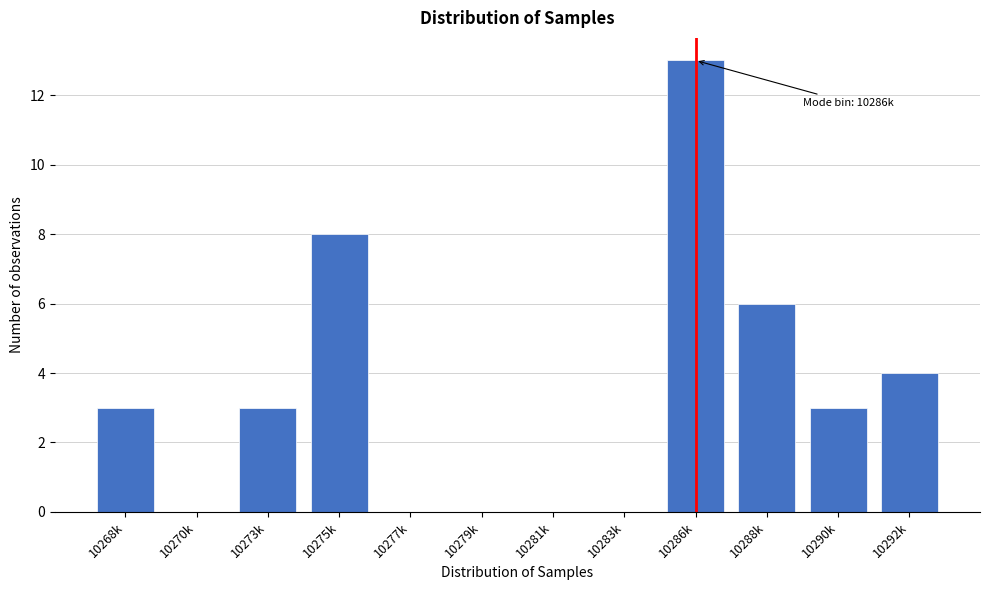

Reading left to right, list all the values displayed in this chart.

10268k=3	10270k=0	10273k=3	10275k=8	10277k=0	10279k=0	10281k=0	10283k=0	10286k=13	10288k=6	10290k=3	10292k=4